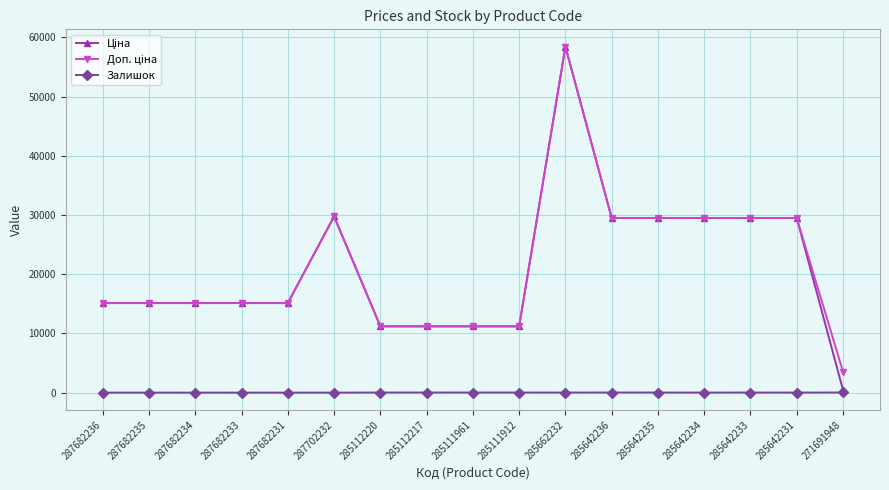

Is it true that Залишок equals 0.0 at 287682236?

True